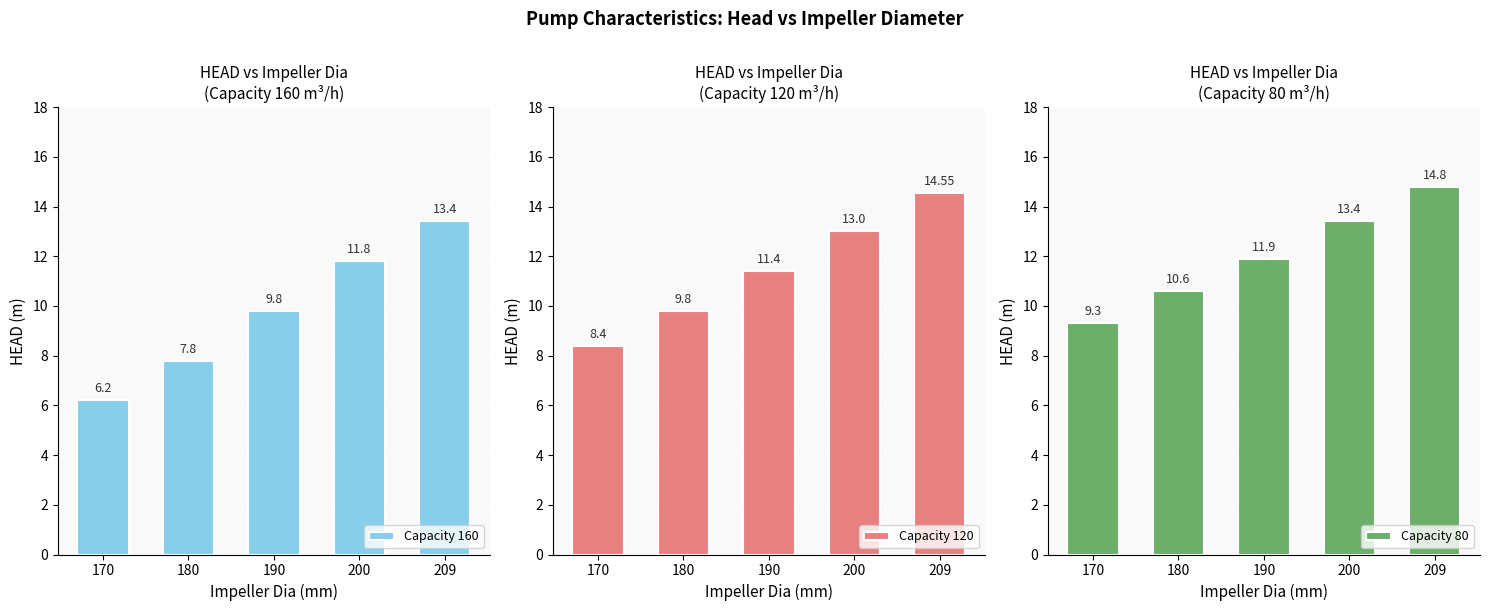

Which series has the largest total across all categories?

Capacity 80